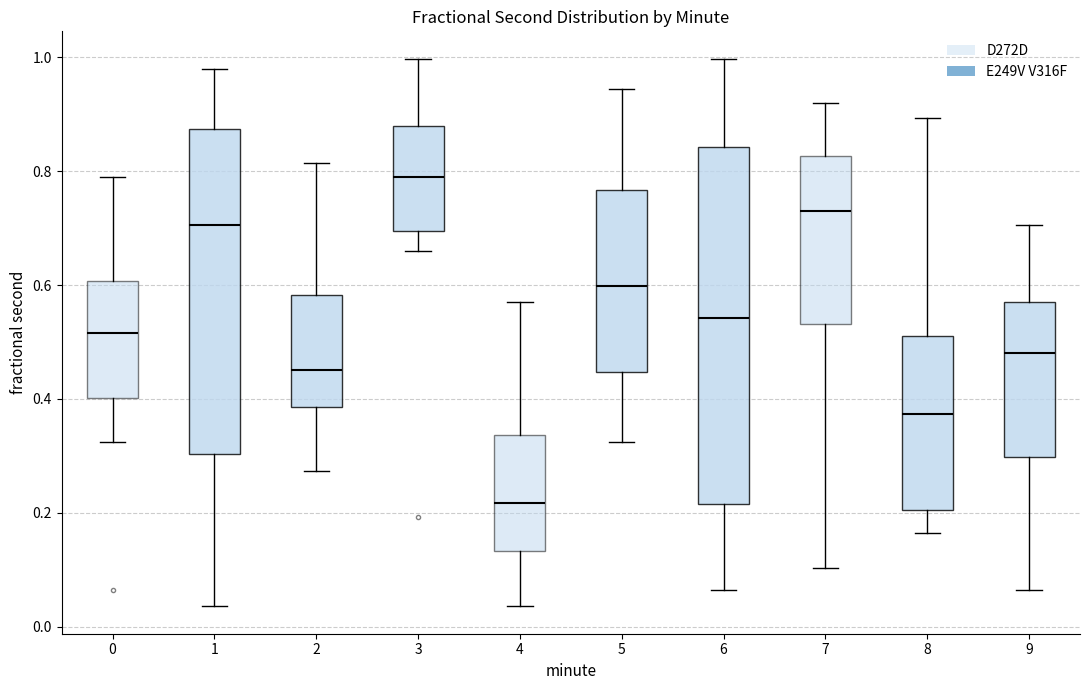

Comparing the boxes themselves (not the whiskers), which one is the tallest?

6